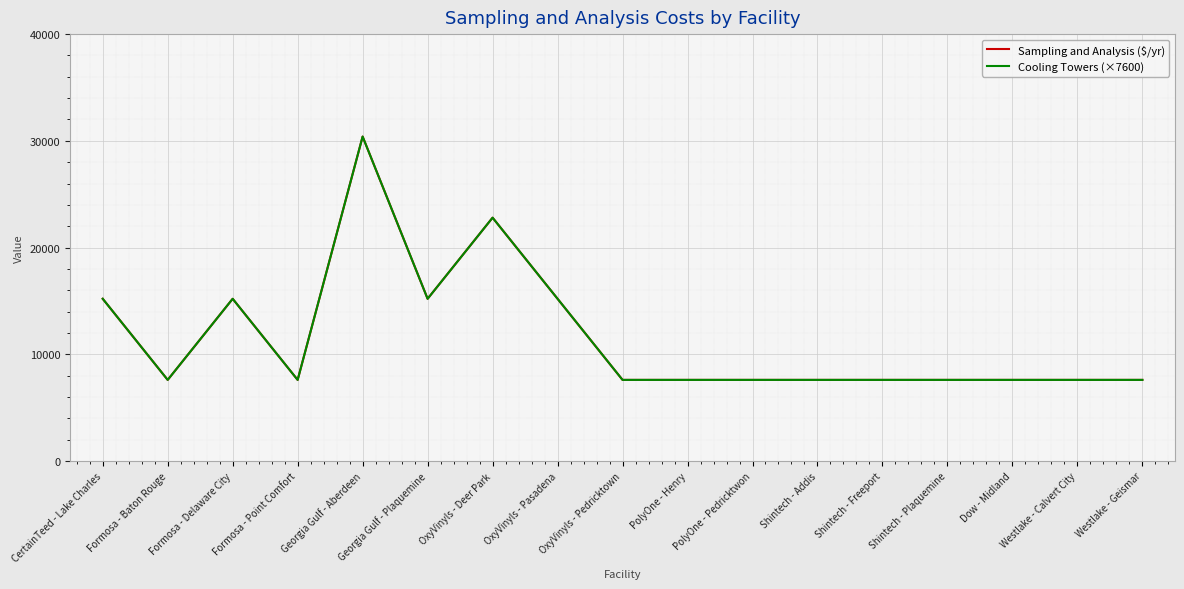

Is the value of Cooling Towers (×7600) at Formosa - Baton Rouge greater than the value of Sampling and Analysis ($/yr) at Westlake - Calvert City?

No